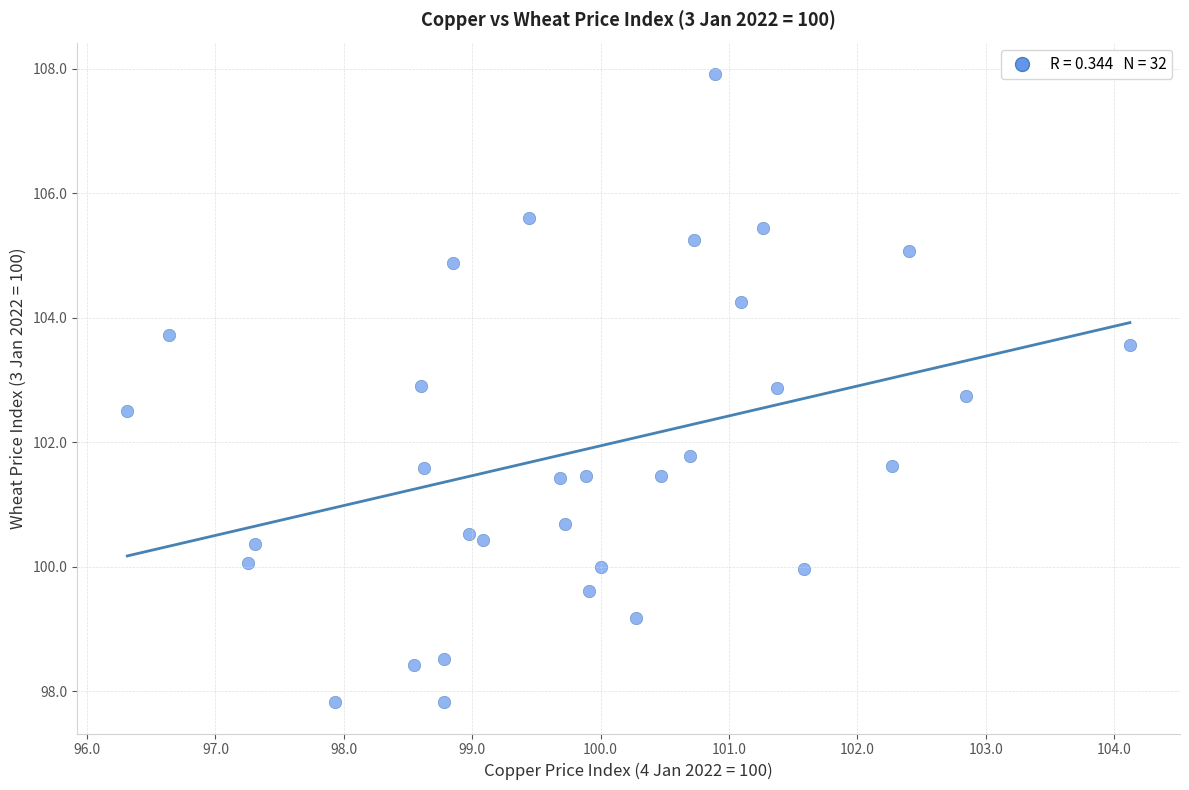

What is the range of X values (max minus min)?

7.8